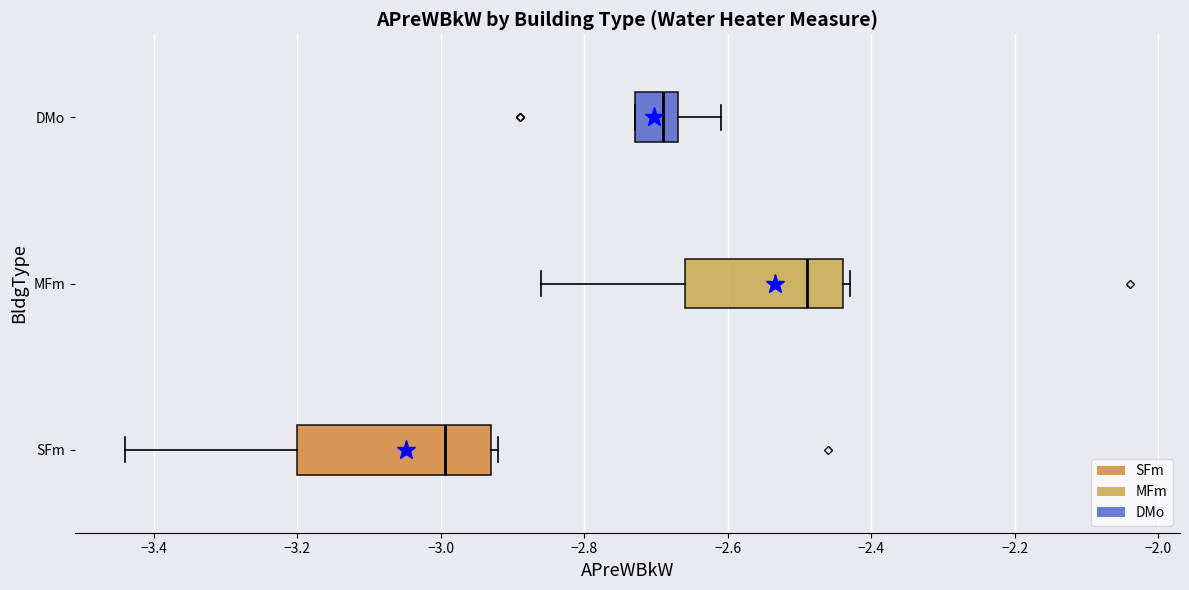

Reading bottom to top, read every box against the x-axis: the position of its median line, the range the box covers, and the ends of its whiskers. The values are not printed on the chart, so give them approximately, as read against the axis.

SFm: median -3.00, box -3.20 to -2.92, whiskers -3.44 to -2.92 (just right of the box's right edge)
MFm: median -2.48, box -2.66 to -2.44, whiskers -2.86 to -2.42
DMo: median -2.68, box -2.72 to -2.66, whiskers -2.72 to -2.60